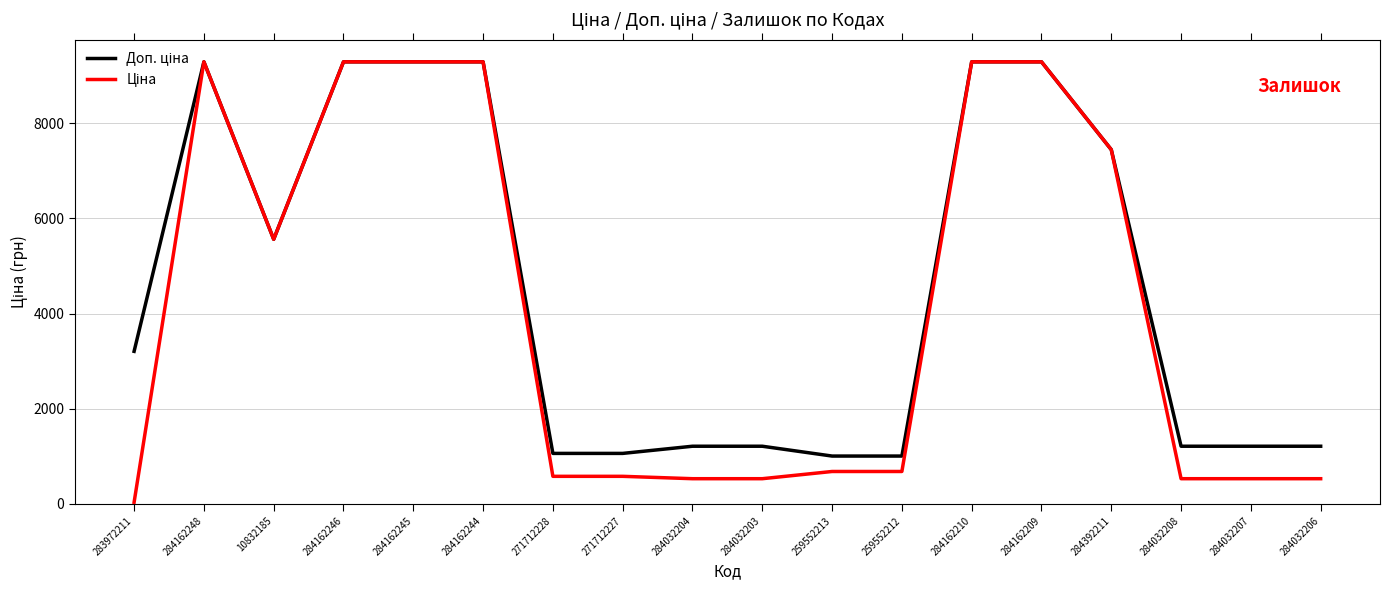

True or false: Ціна and Доп. ціна cross at least once.

False